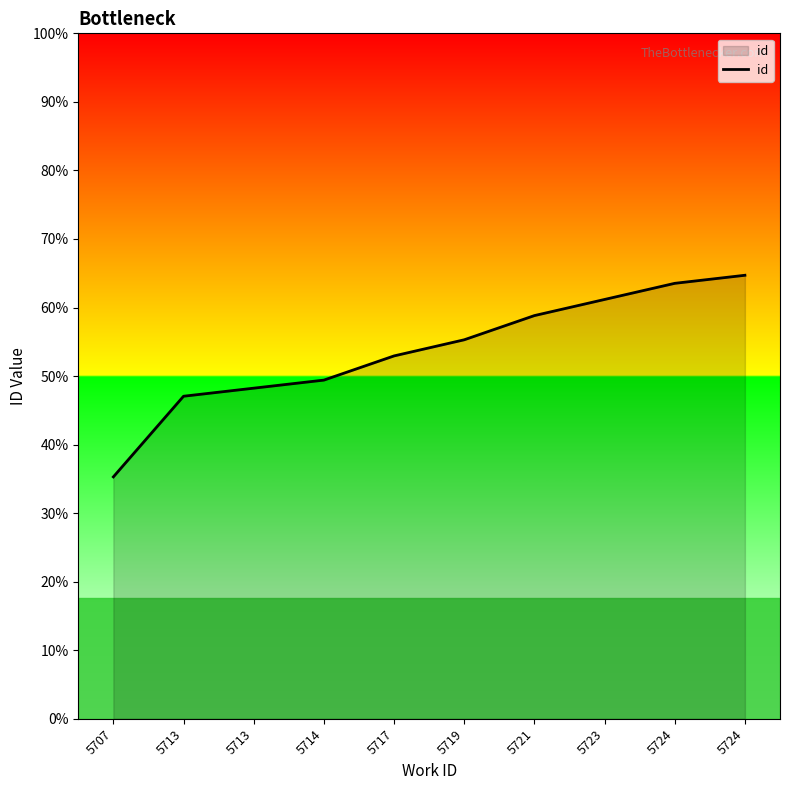

Is this an area chart (filled region under the line)?

Yes